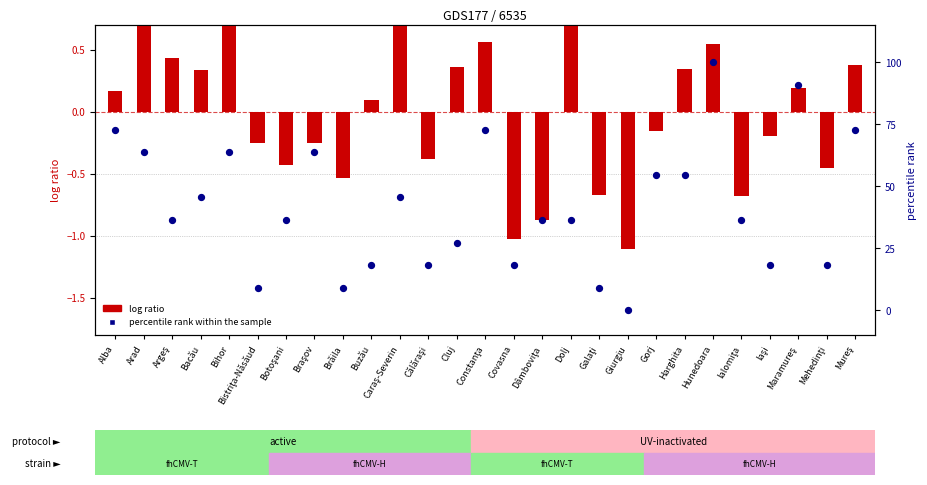

What is the total value across all series at Dâmboviţa?

35.5